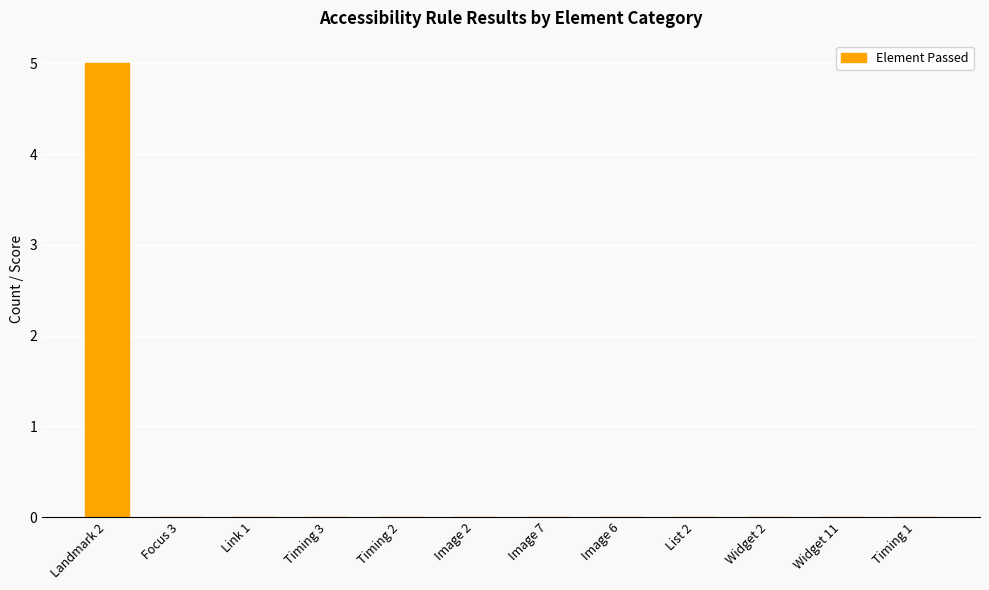

The chart shows a value of -3 at Image 2. True or false?

False